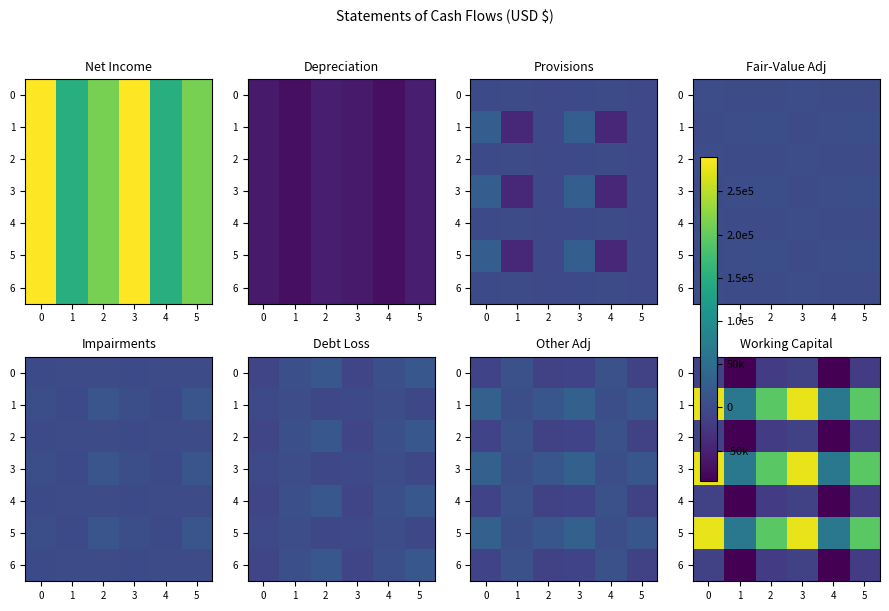

Is the value of 2 at 5 greater than the value of 1 at 2?

No